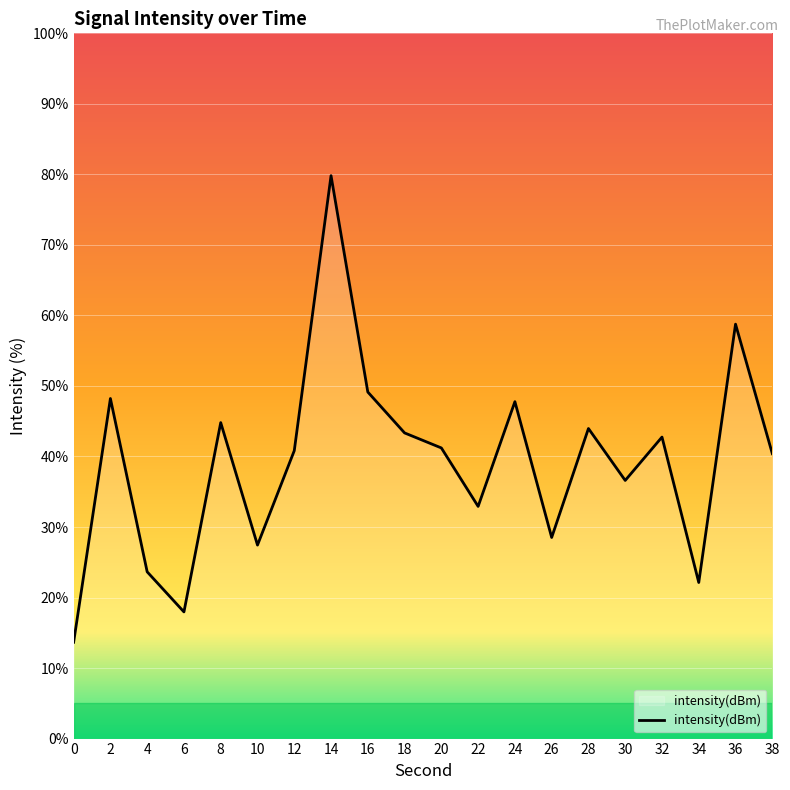

Approximately how many times larger is the value at 10 compared to 36?

0.5